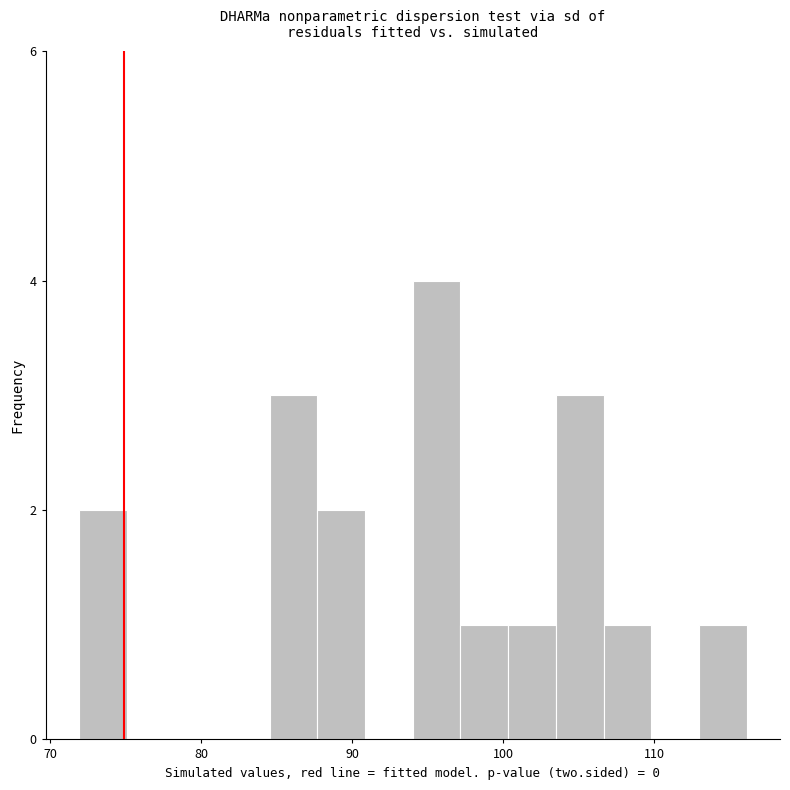

Read against the x-axis, roughly where is the centre of the tallest bar?

96